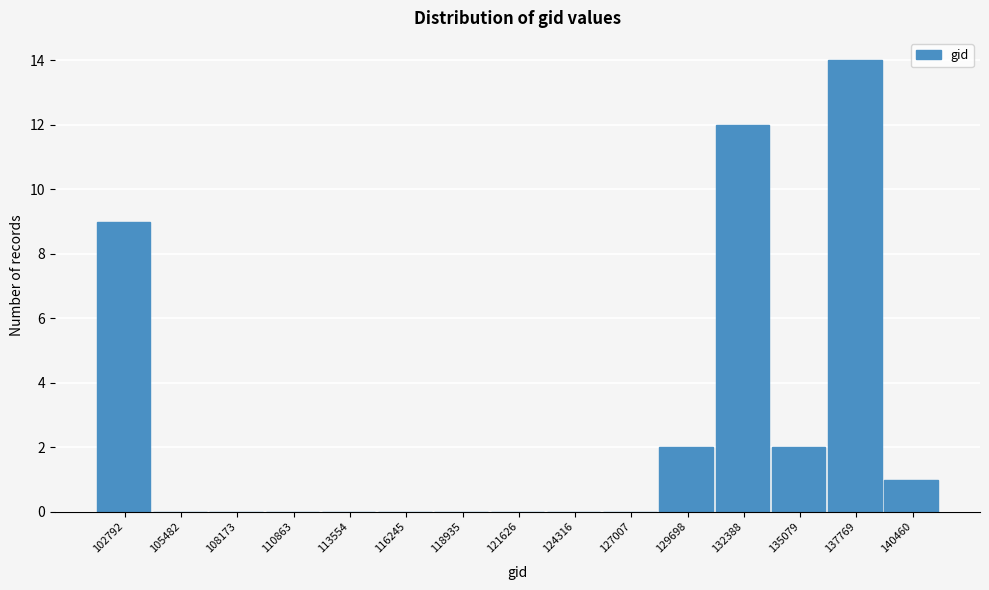

Reading left to right, extract all data points from this chart.

102792=9	105482=0	108173=0	110863=0	113554=0	116245=0	118935=0	121626=0	124316=0	127007=0	129698=2	132388=12	135079=2	137769=14	140460=1